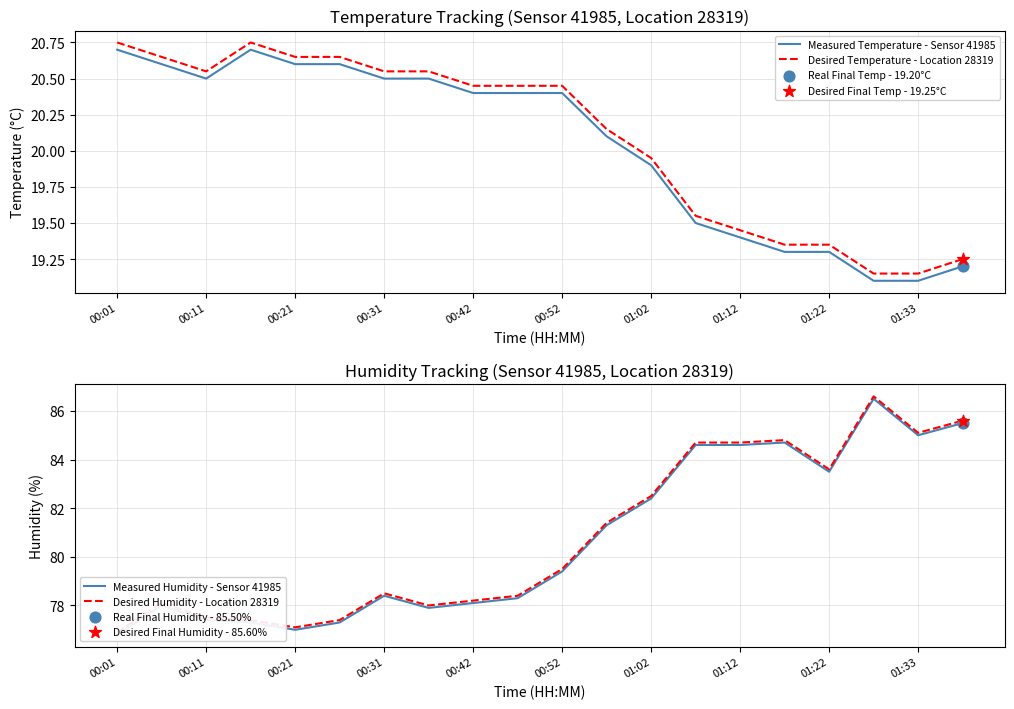

At how many categories does at least one series exceed 53?

20